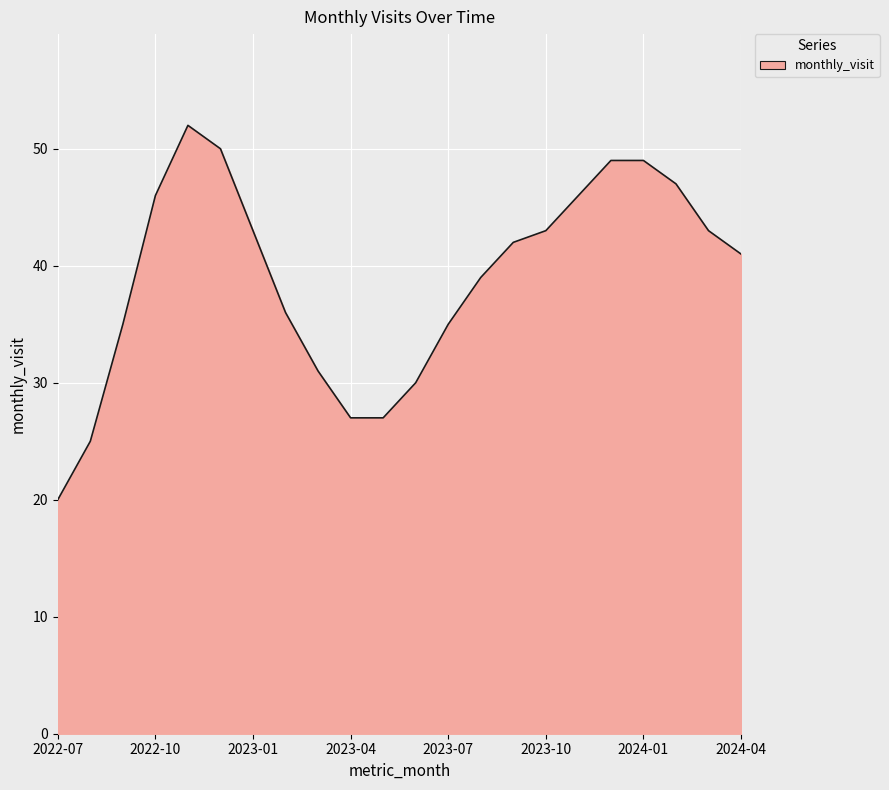

What is the greatest value displayed?

52